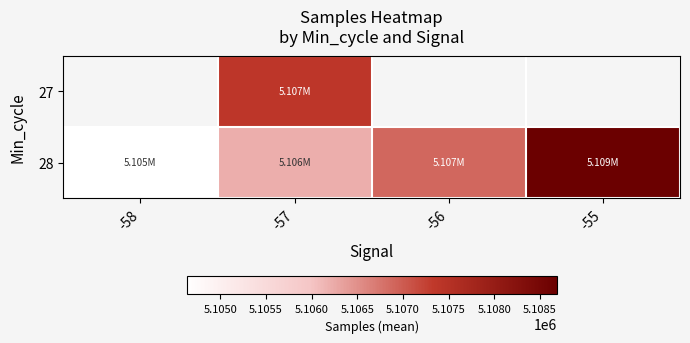

What is the total value across all series at -57?

10213581.9